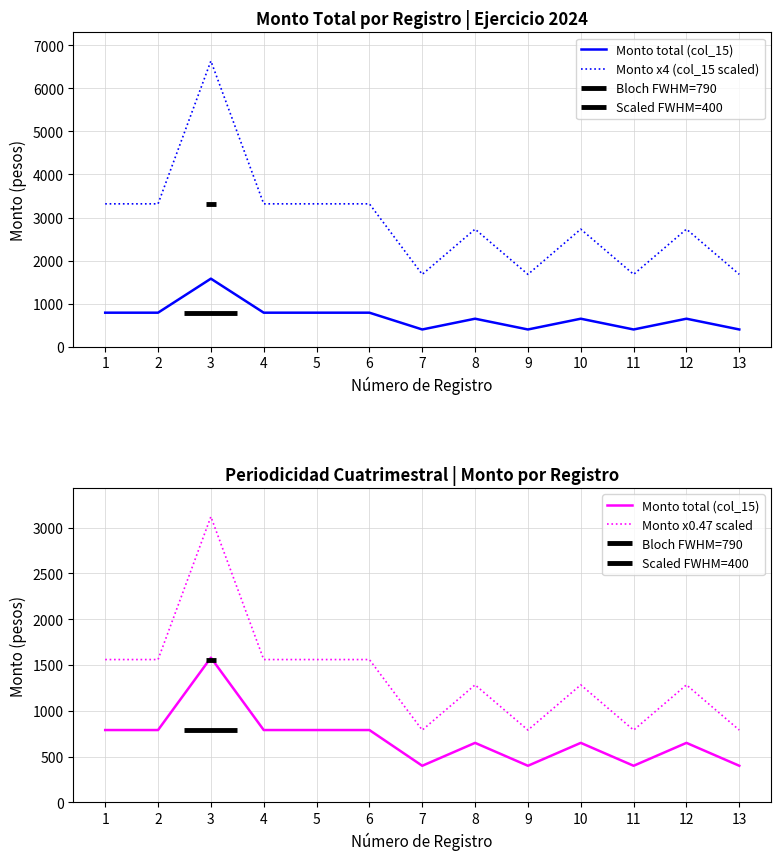

Between 2 and 4, which is larger?

2